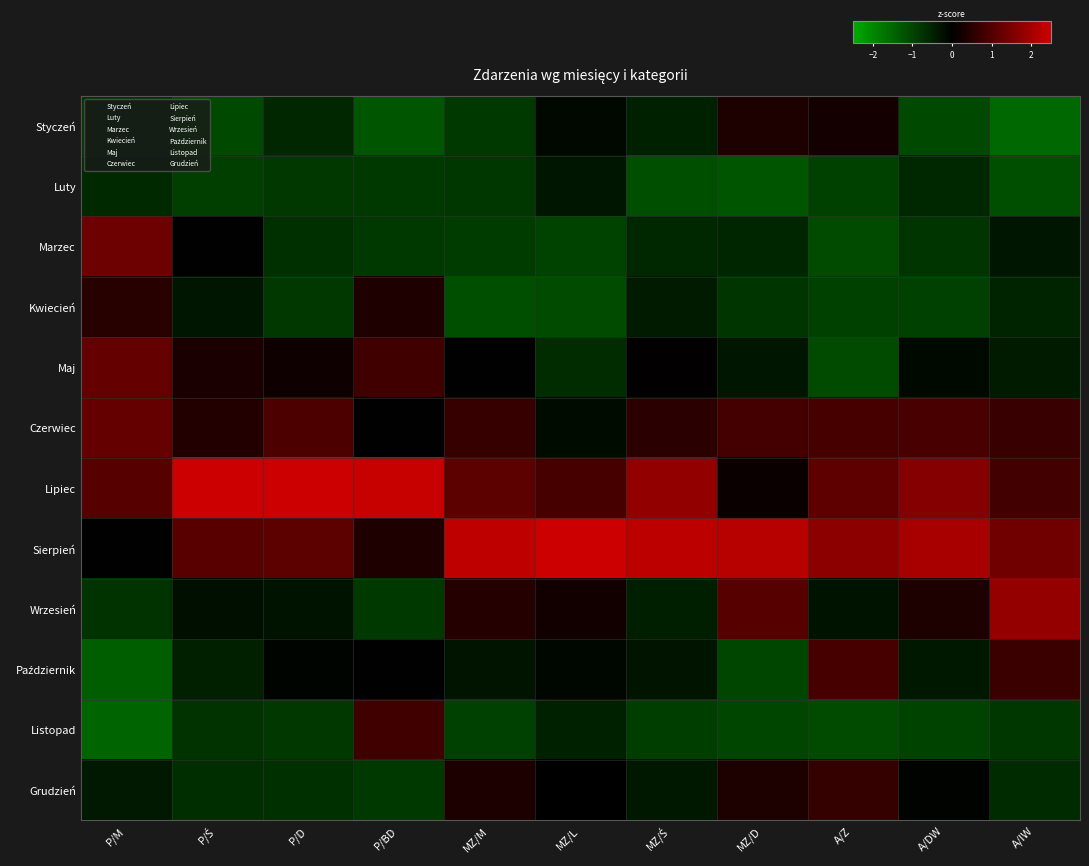

Which label corresponds to the largest value in the chart?

MZ/L